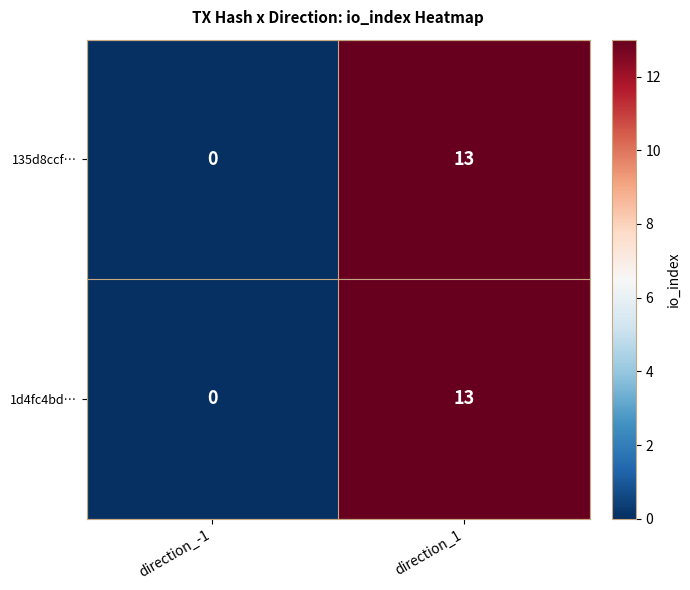

The 1d4fc4bd… series shows -6 at direction_-1. True or false?

False